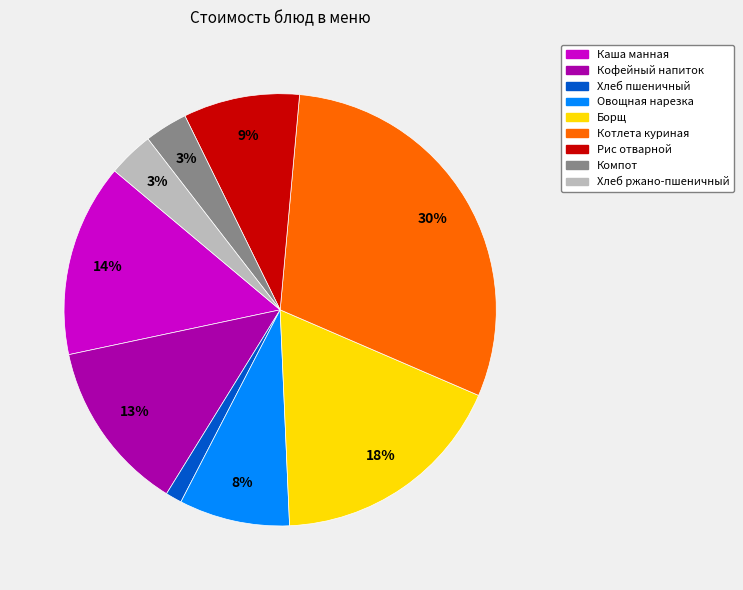

Between Котлета куриная and Каша манная, which is larger?

Котлета куриная